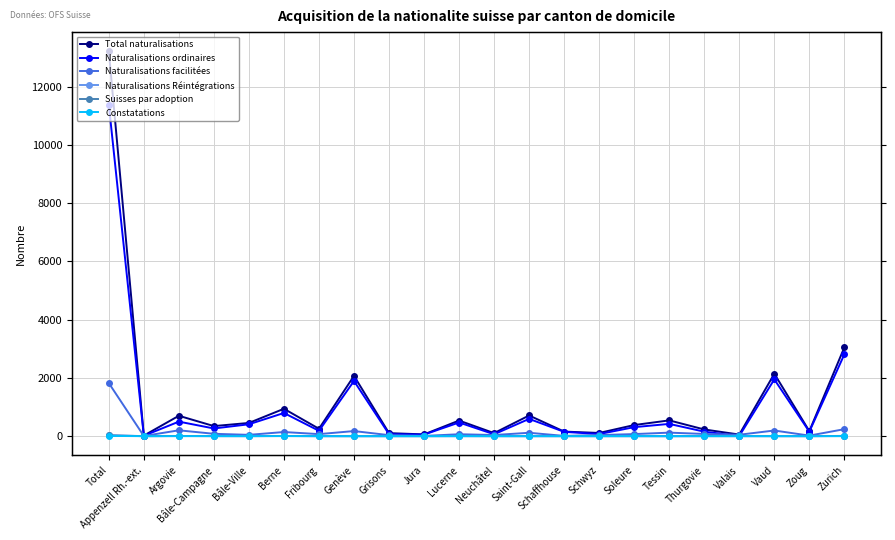

True or false: Naturalisations facilitées and Suisses par adoption intersect in this chart.

False